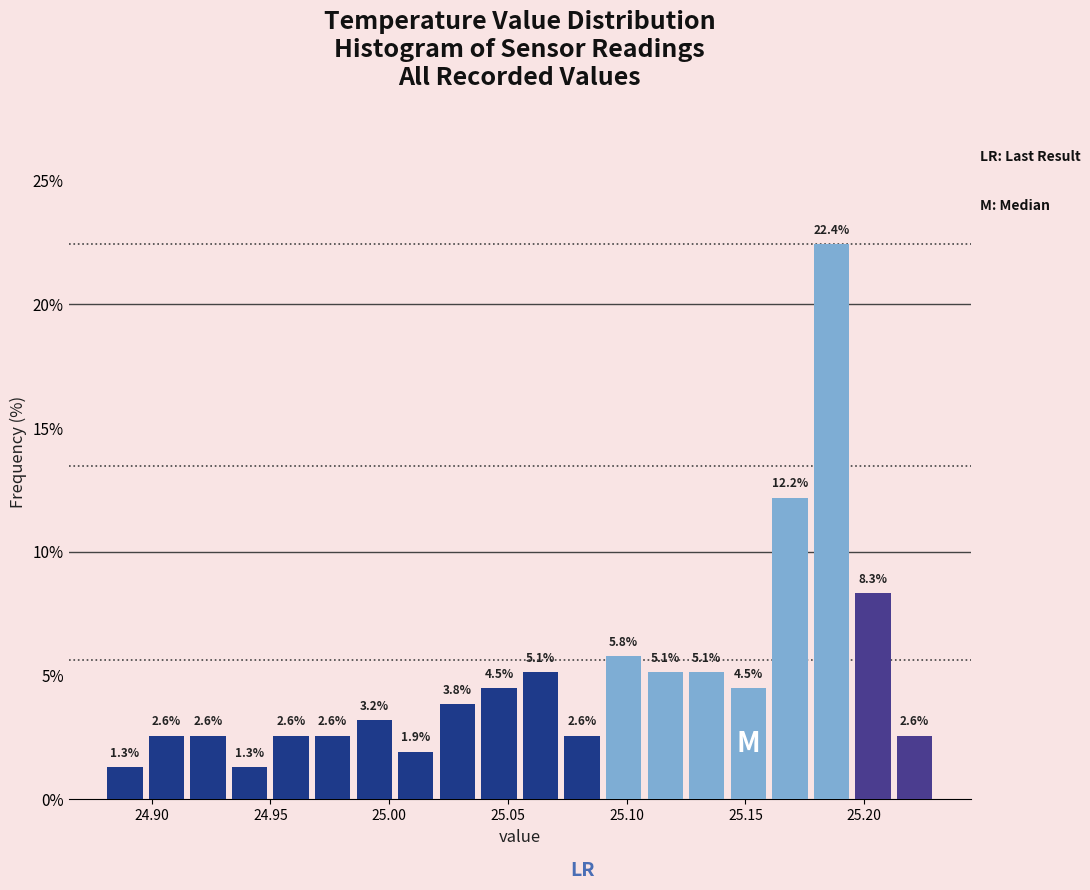

Read against the x-axis, roughly where is the centre of the tallest bar?

25.185